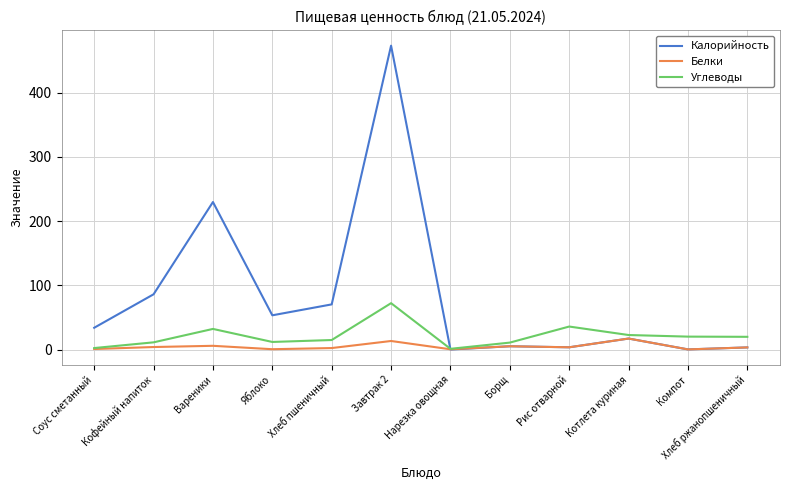

Where is the first local minimum for Калорийность?

Яблоко